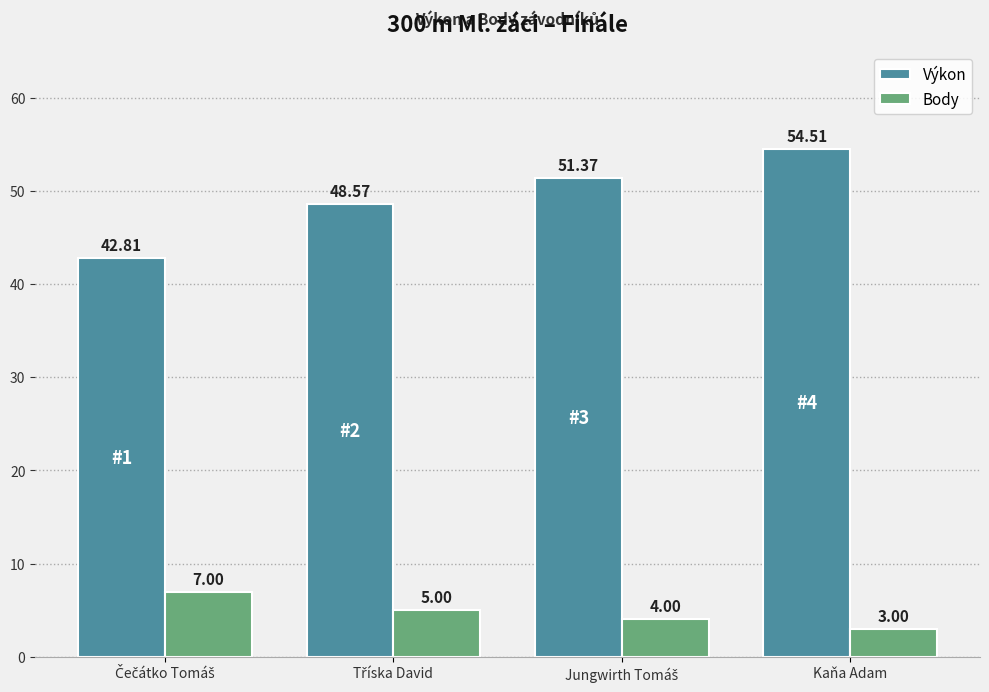

How many series are shown in this chart?

2